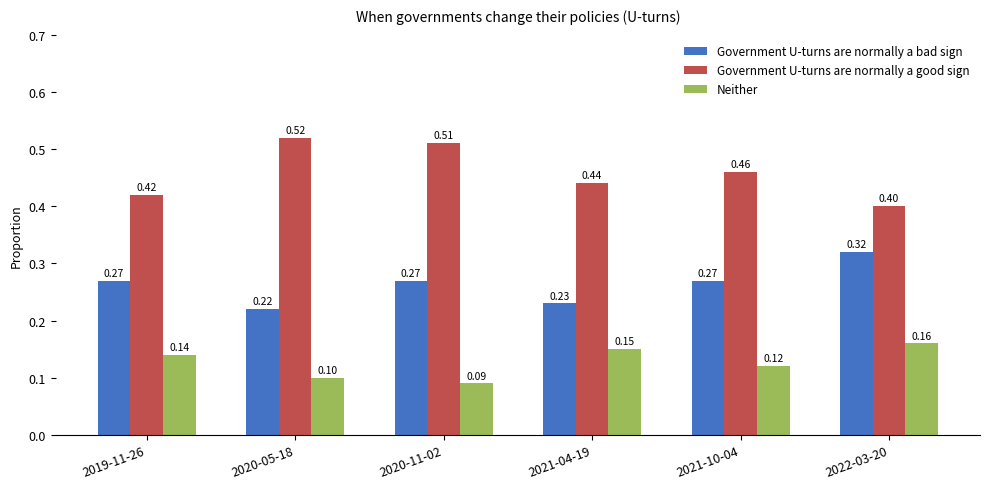

At which category is the sum across all series the highest?

2022-03-20